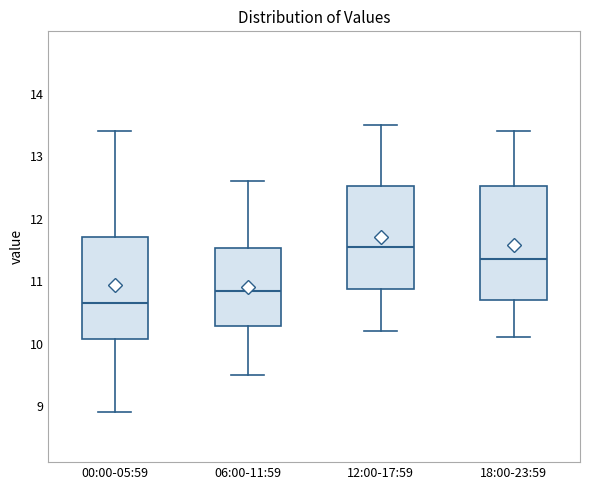

Where does the upper whisker of the box for 00:00-05:59 end on the y-axis? The values are not printed on the chart, so give them approximately, as read against the axis.

13.4